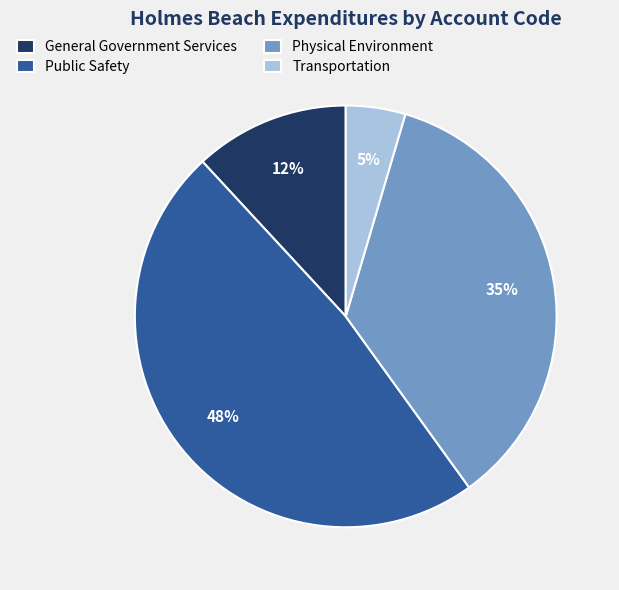

Which category has the smallest portion of the pie?

Transportation